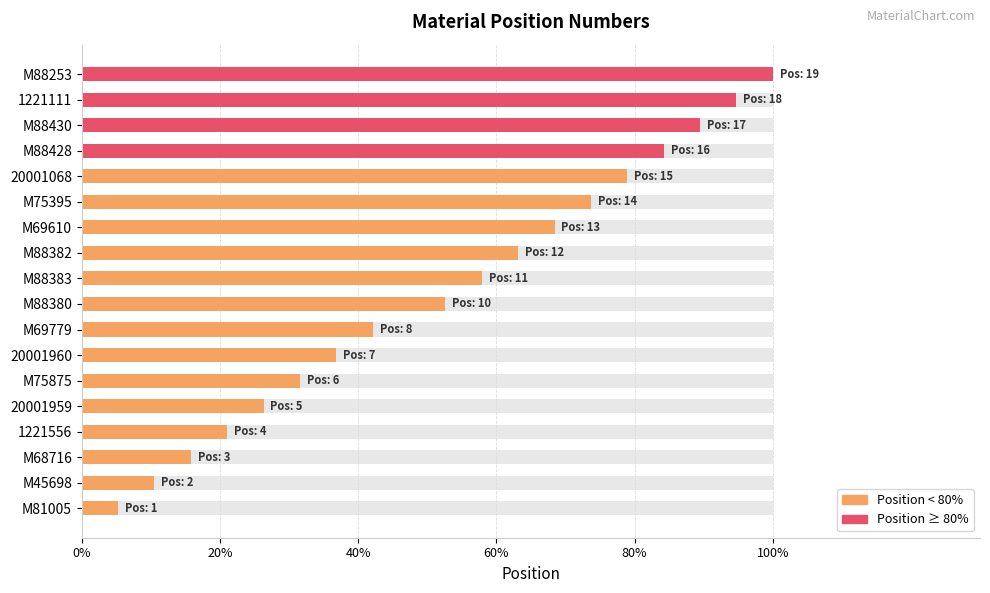

What is the difference between the maximum and minimum values?

94.7